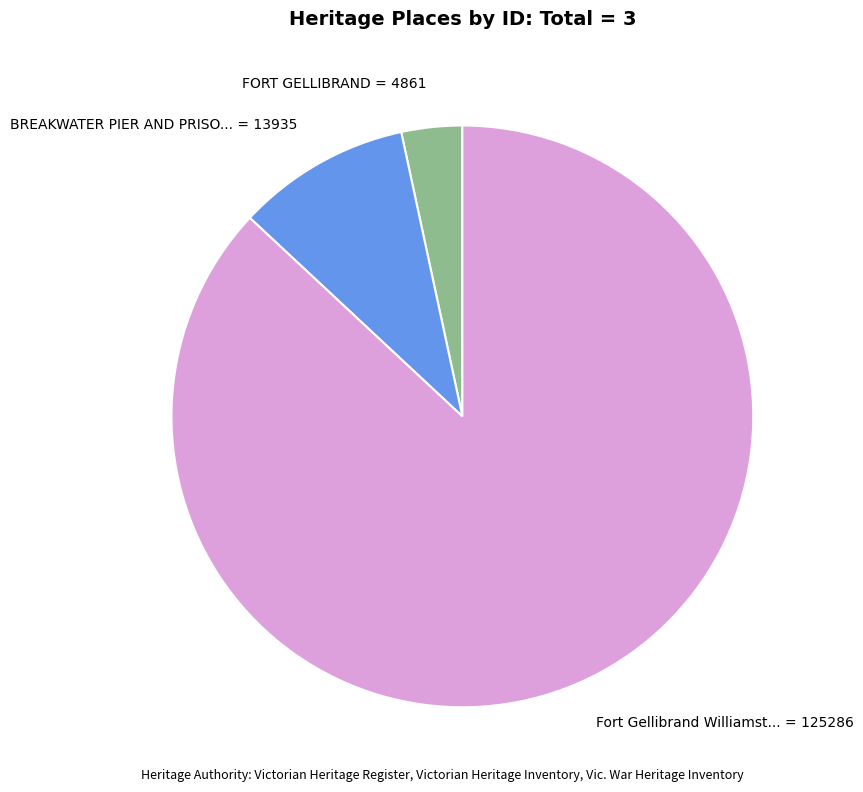

Does any single category account for the majority?

Yes